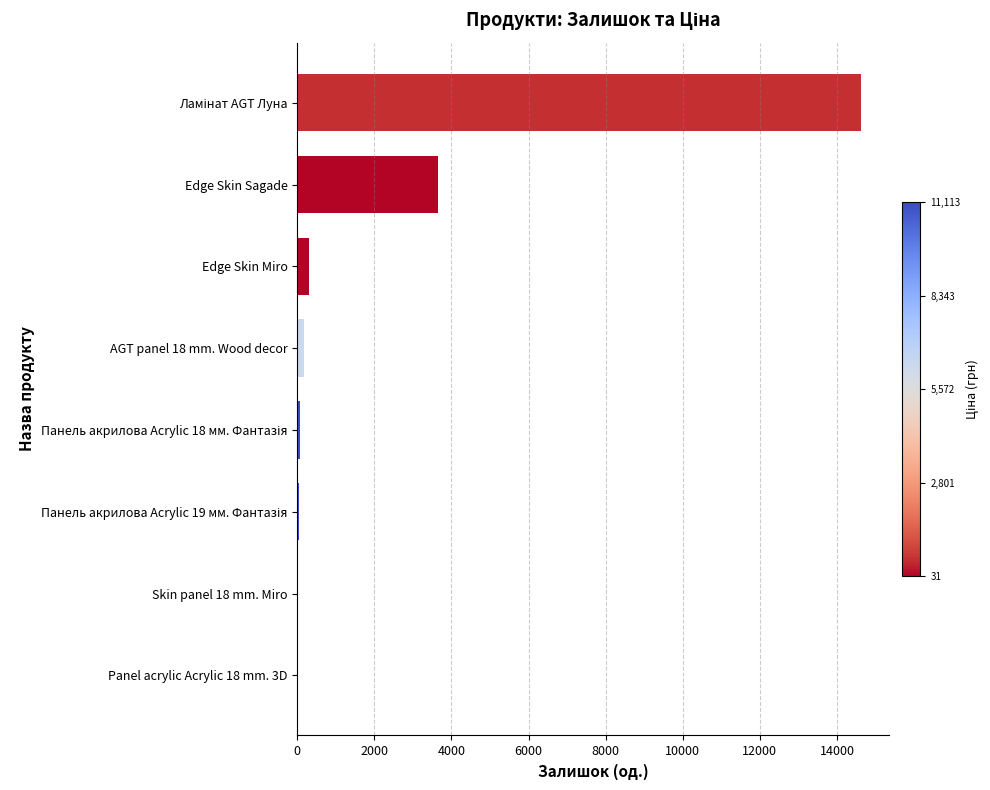

Does the chart contain stacked bars?

No